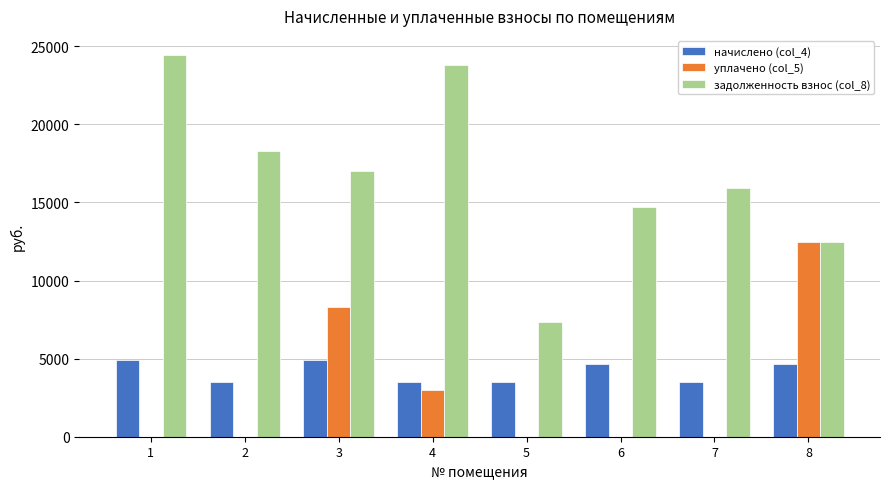

What is the sum of all задолженность взнос (col_8) values?

134019.7